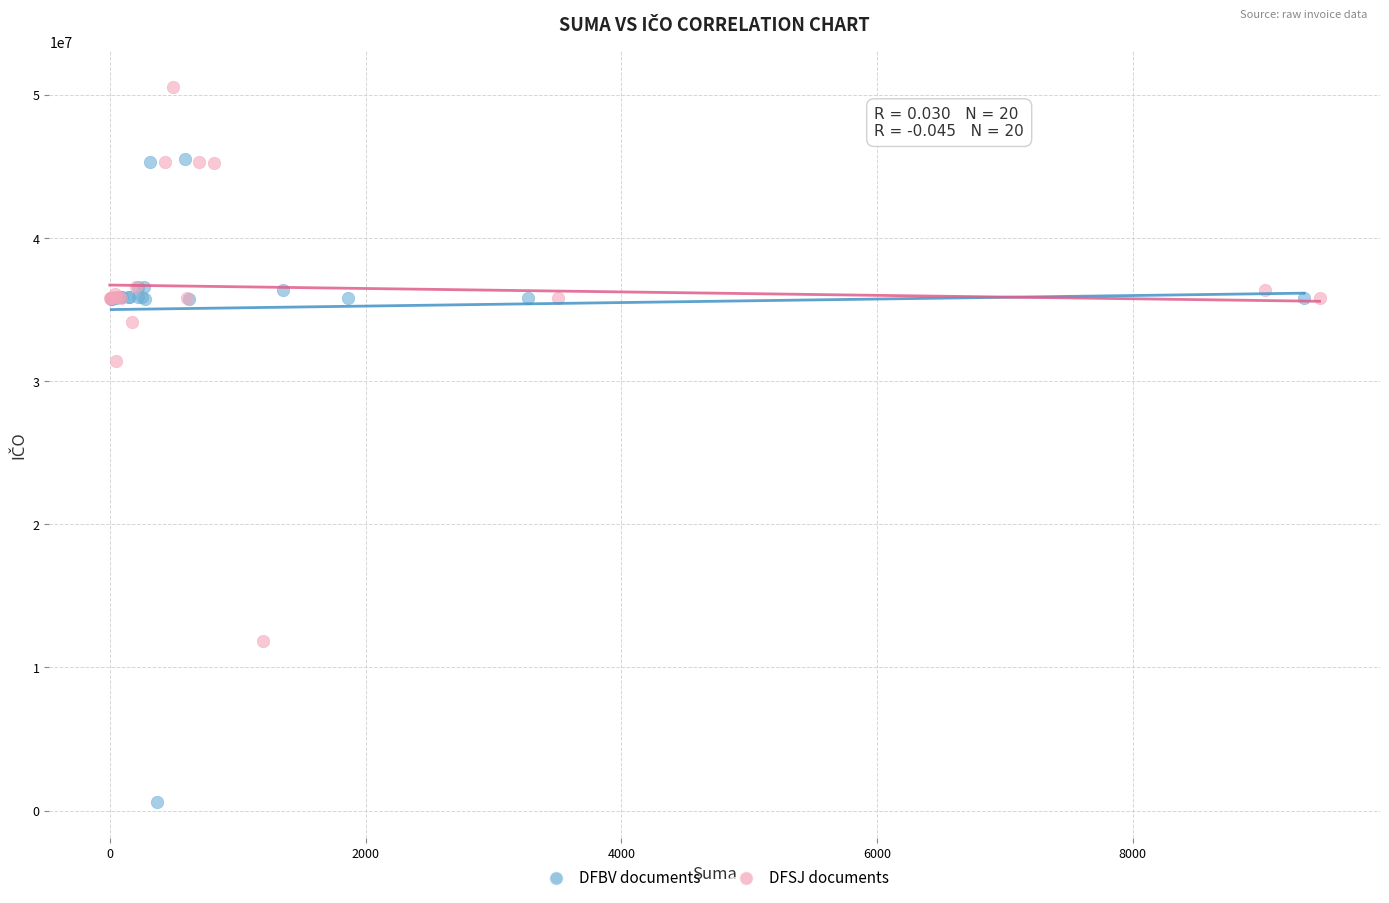

Which series has the widest spread of Y values?

DFBV documents